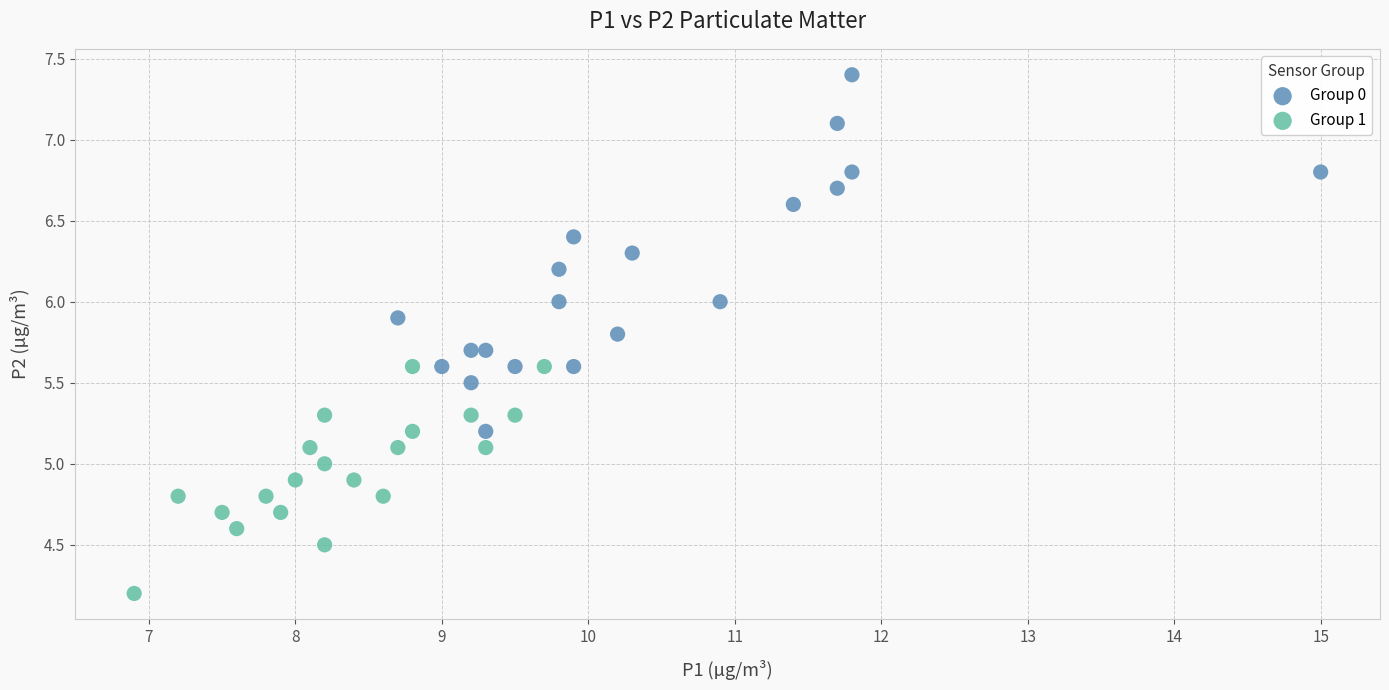

Which series contains the lowest Y value?

Group 1